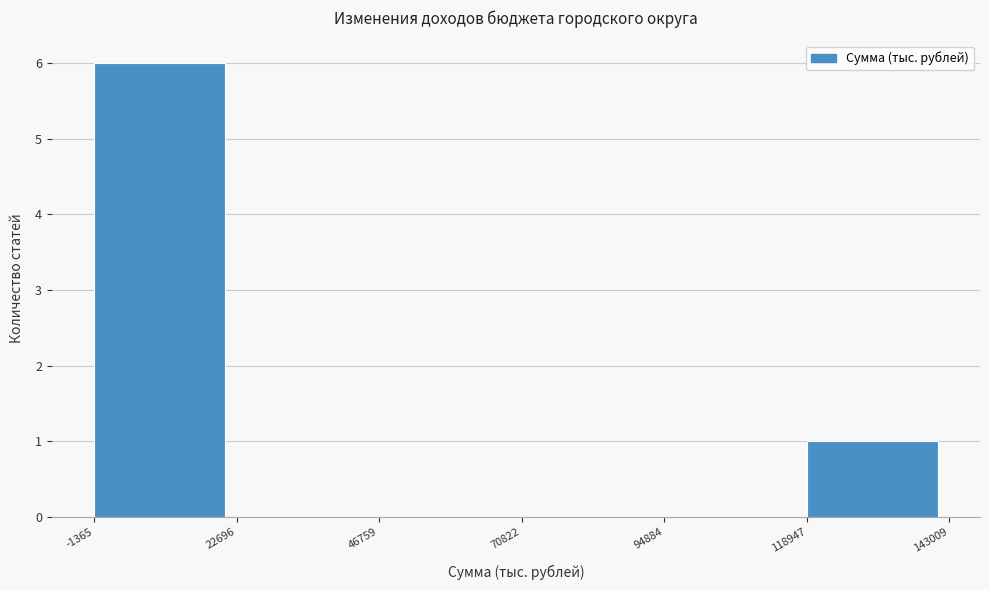

Reading left to right, list every bar in this chart as the range it spans on the x-axis followed by its height. The values are not printed on the chart, so give them approximately, as read against the axis.

-1365 to 22696: 6
22696 to 46759: 0
46759 to 70822: 0
70822 to 94884: 0
94884 to 118947: 0
118947 to 143009: 1